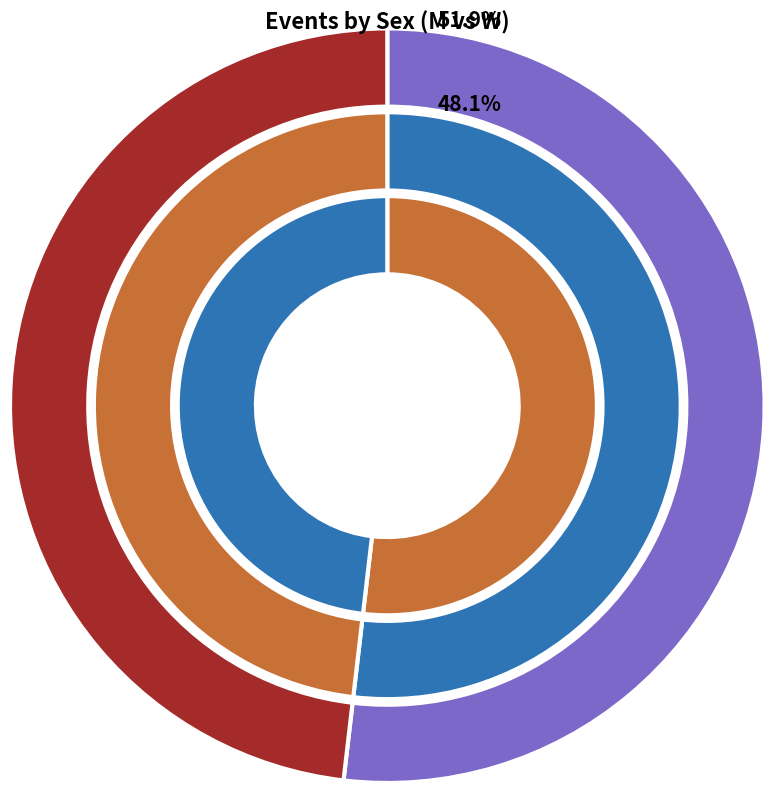

Which category has the smallest portion of the pie?

W